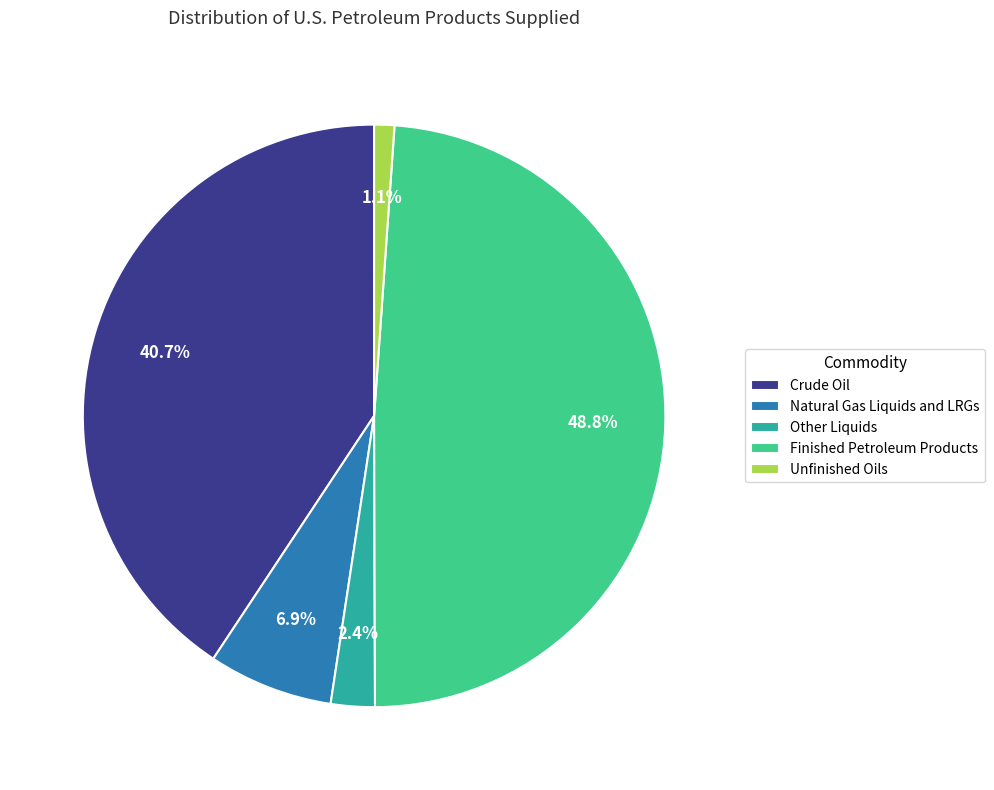

Do Unfinished Oils and Natural Gas Liquids and LRGs together represent more than half of the pie?

No